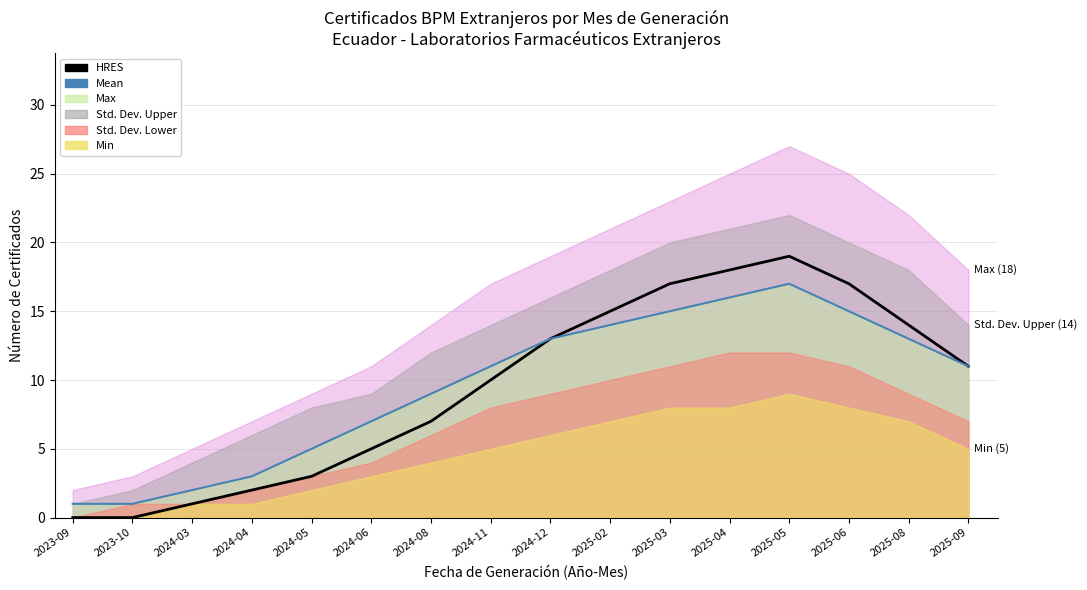

True or false: HRES and Mean (line) cross at least once.

False